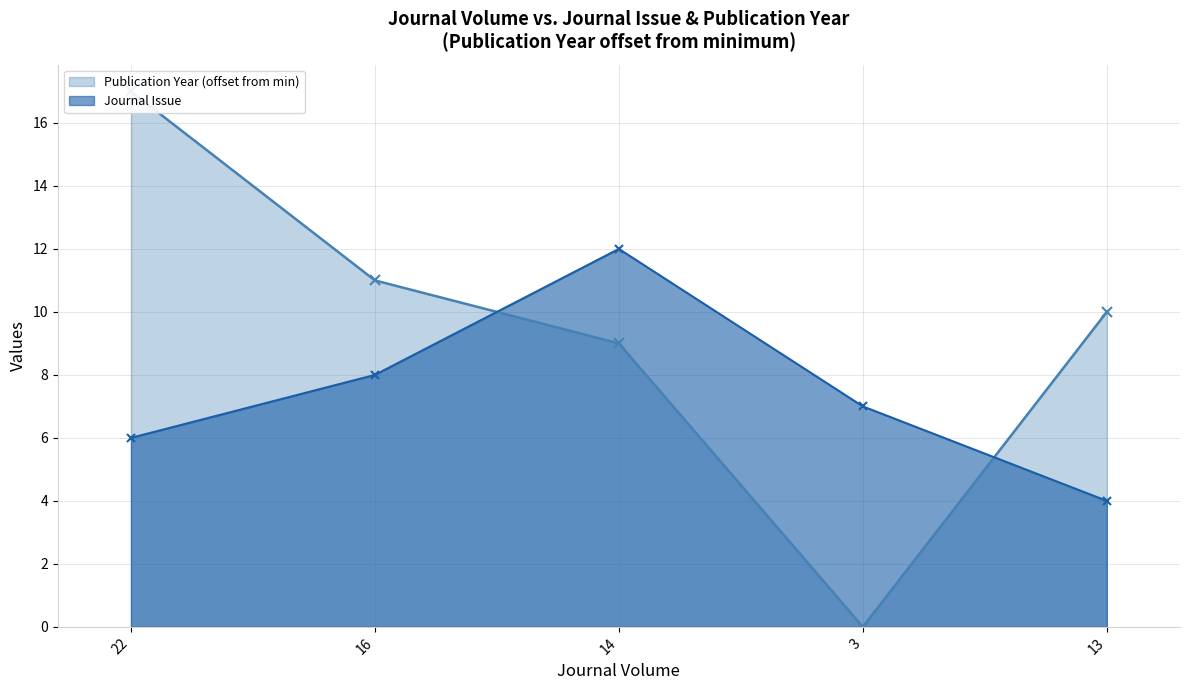

Between 22 and 3, which is larger?

3